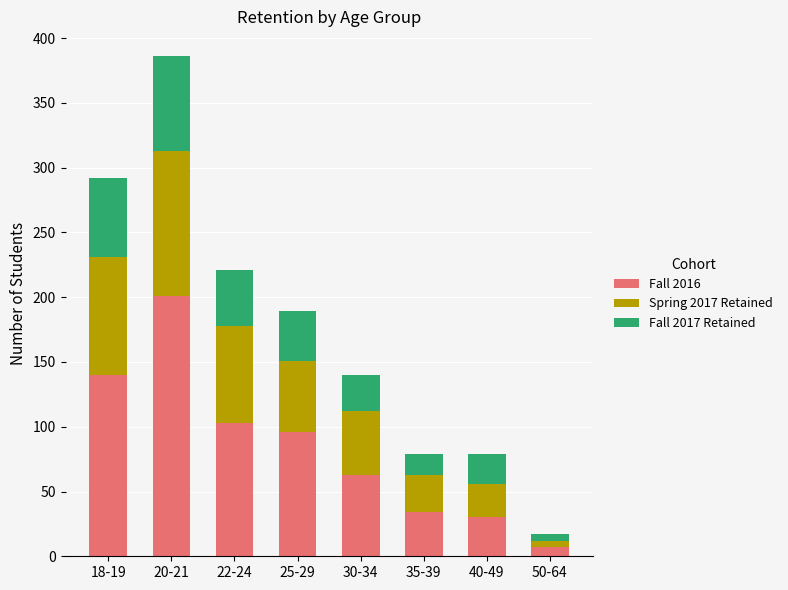

What is the sum of the Fall 2016 values at 18-19 and 25-29?

236